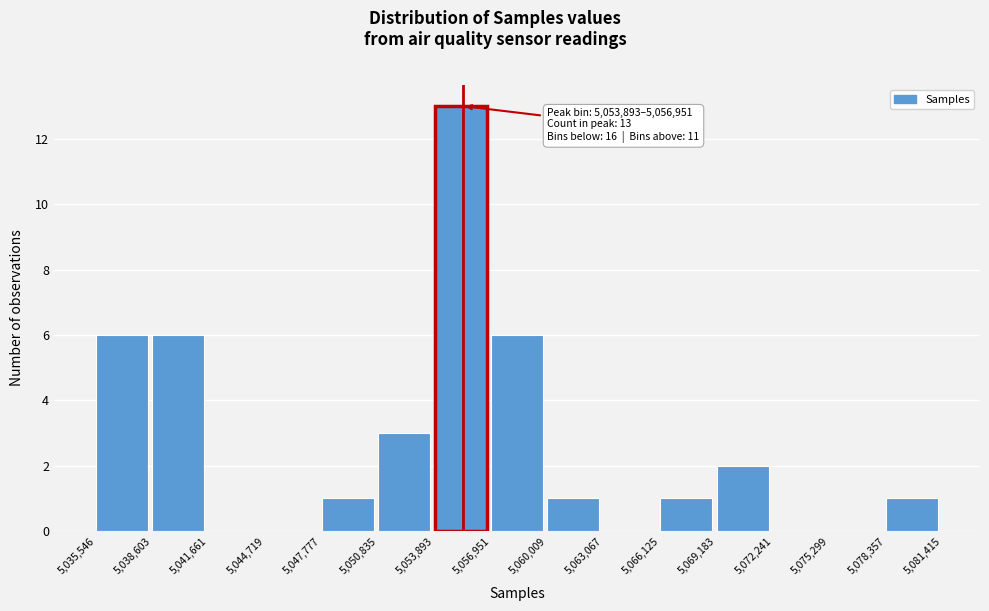

Which range on the x-axis has the tallest bar?

5,053,893 to 5,056,951